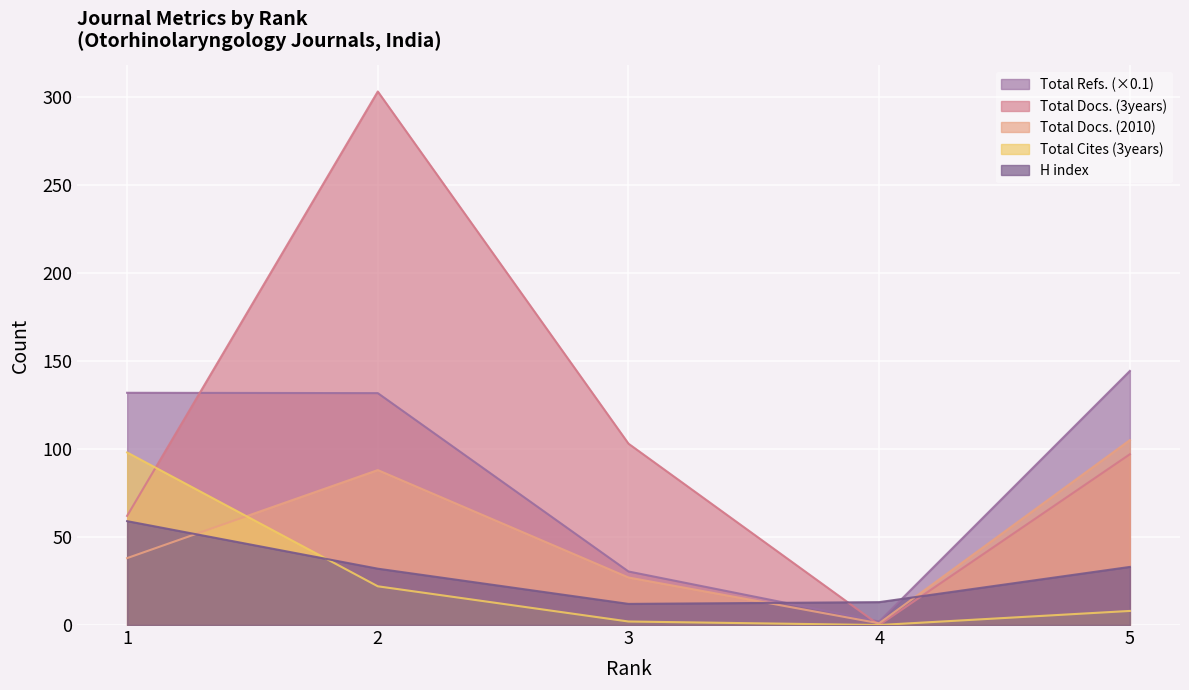

List the series in order of their peak value, lowest first.

H index, Total Cites (3years), Total Docs. (2010), Total Refs. (×0.1), Total Docs. (3years)